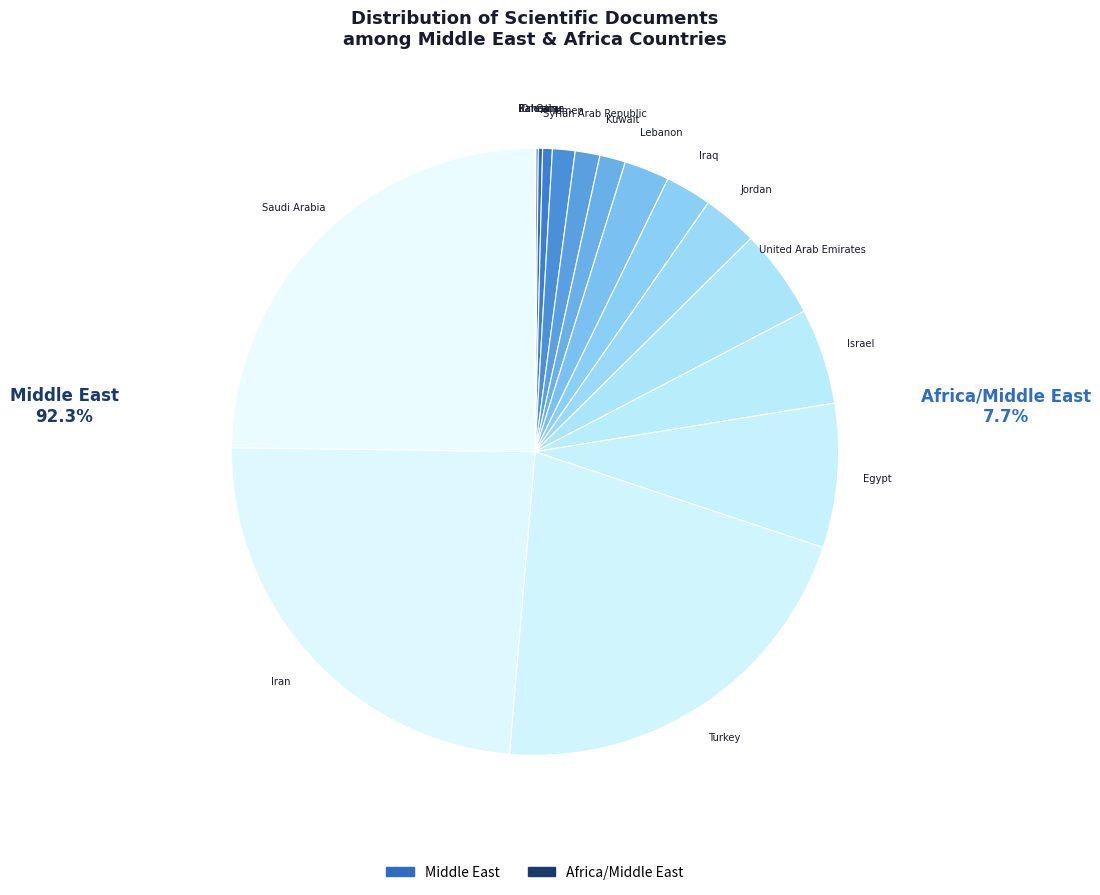

To the nearest percent, what is the difference between the largest and smallest slice percentages?

25%